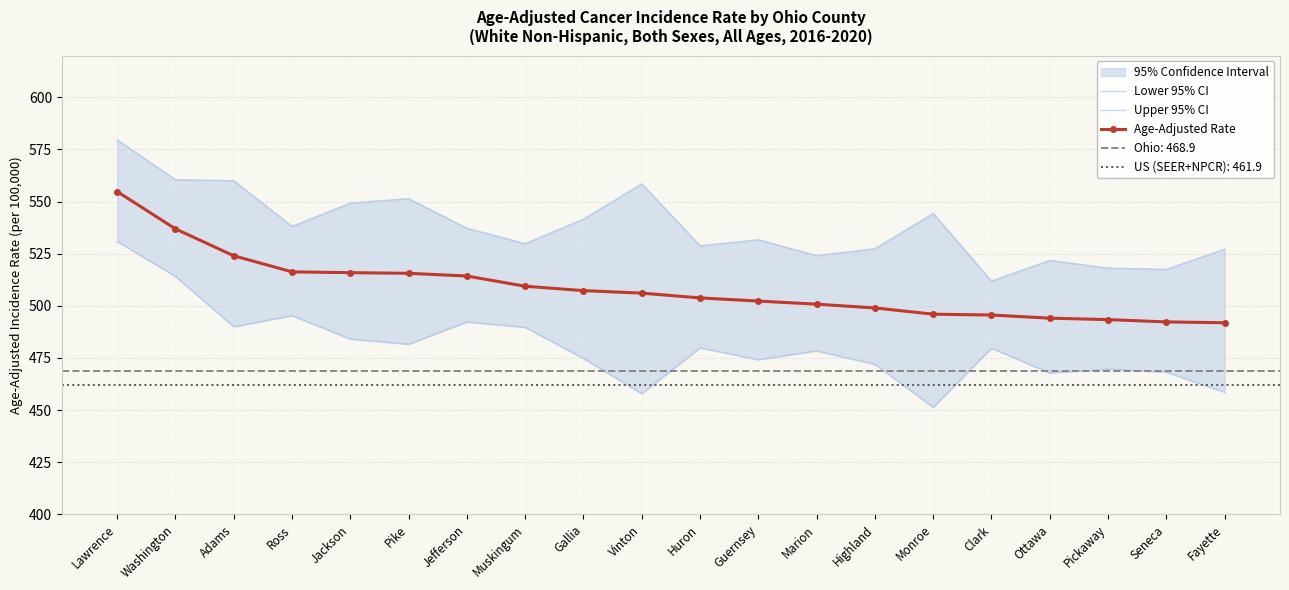

Rank the series by their average value, from lowest to highest.

Lower 95% CI, Age-Adjusted Rate, Upper 95% CI